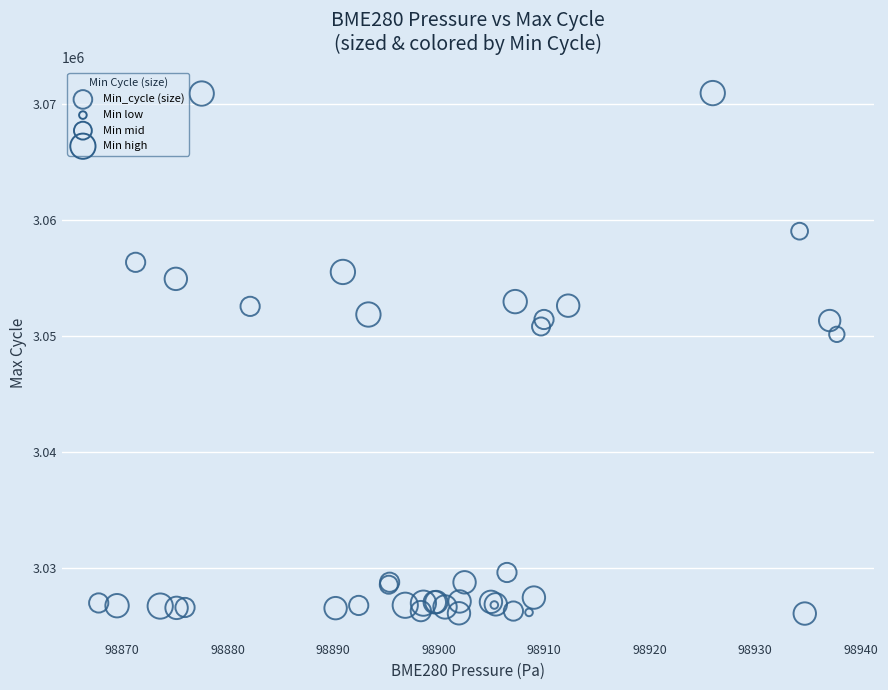

What Y value in the scatter plot is closest to 3048520?

3050156